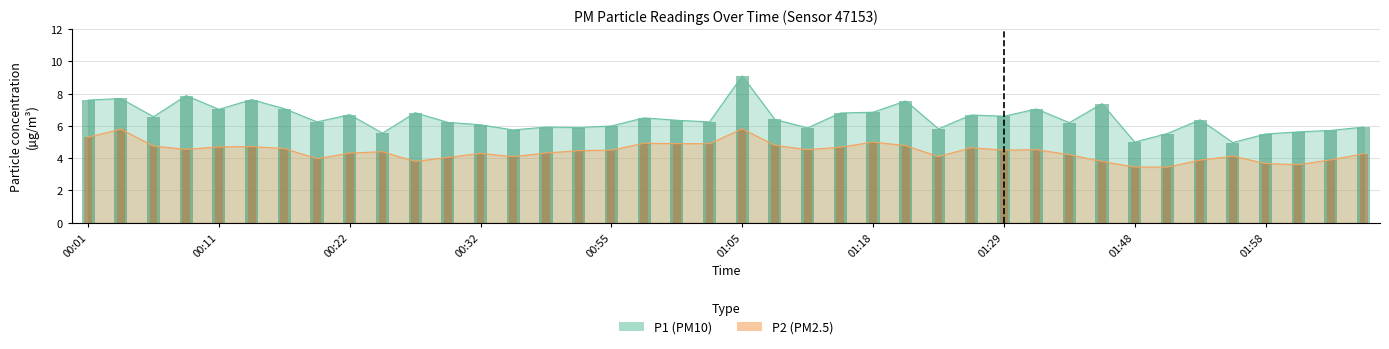

What is the approximate value of P2 at 02:01?

3.6